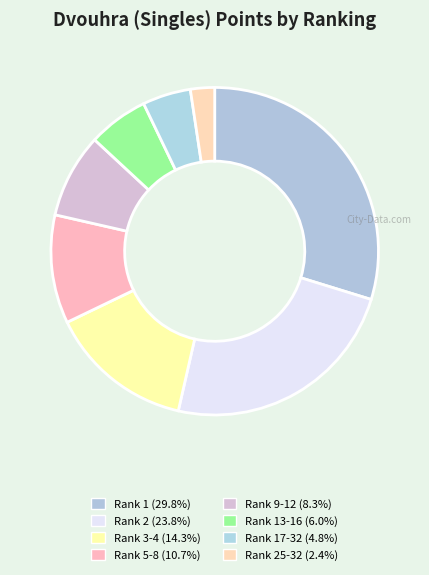

Is there any slice that represents more than half of the pie?

No